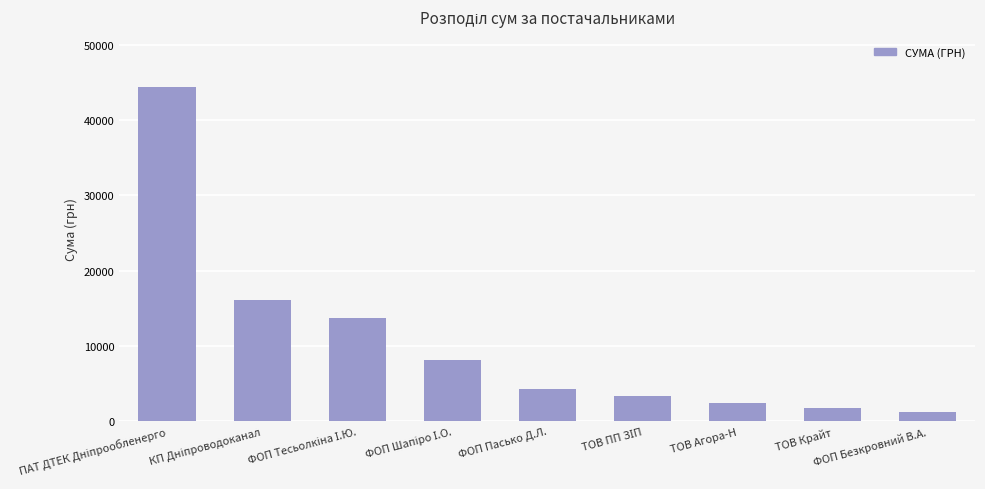

The value at ТОВ Агора-Н is 2497.0. True or false?

True